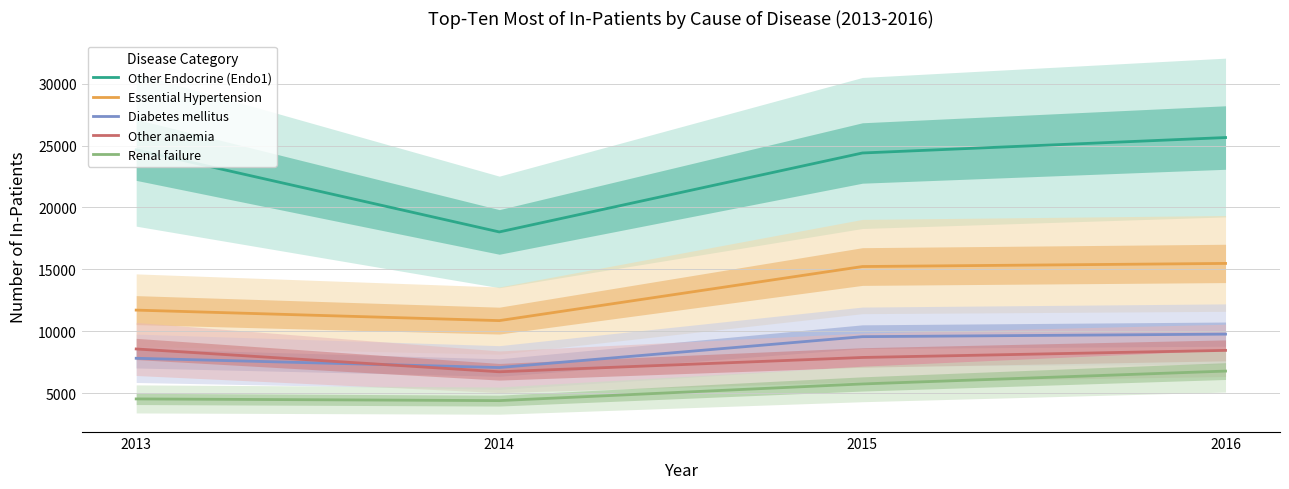

Where is Diabetes mellitus nearest to the value 8419?

2013